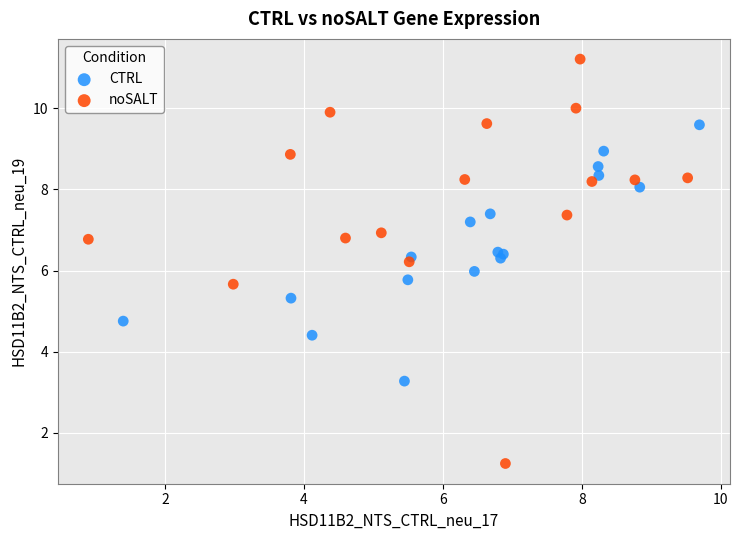

Which series reaches the minimum Y coordinate?

noSALT